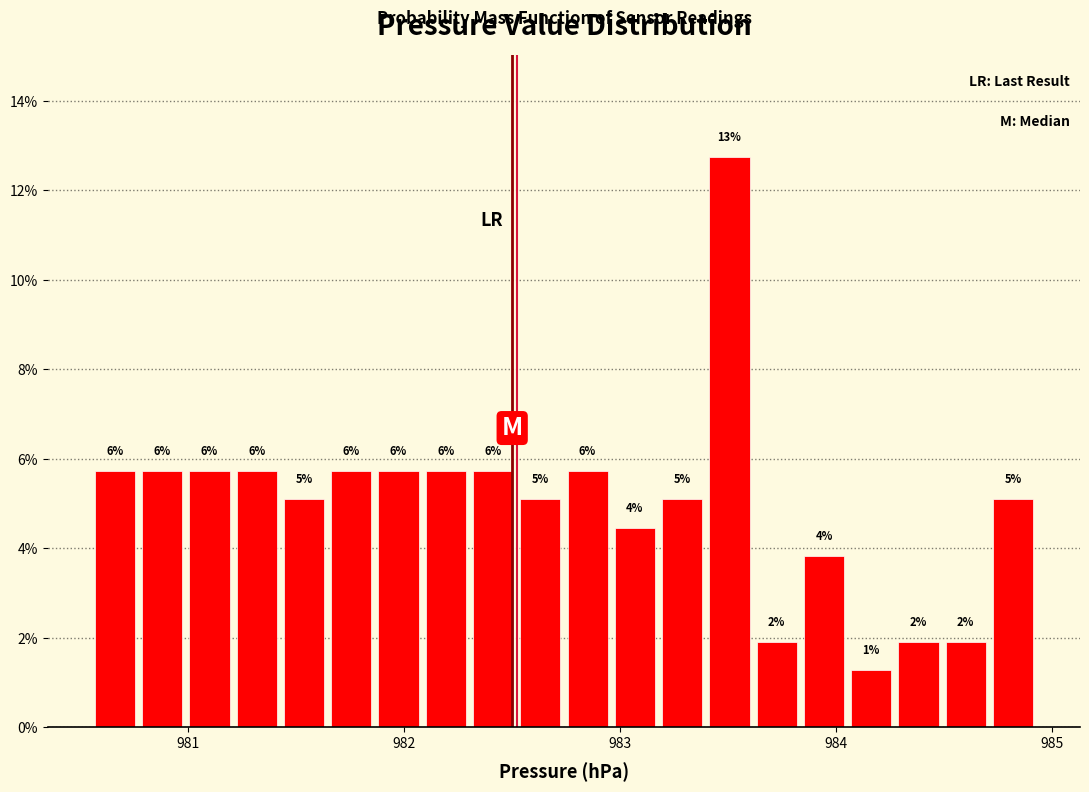

Read against the x-axis, roughly where is the centre of the tallest bar?

983.5